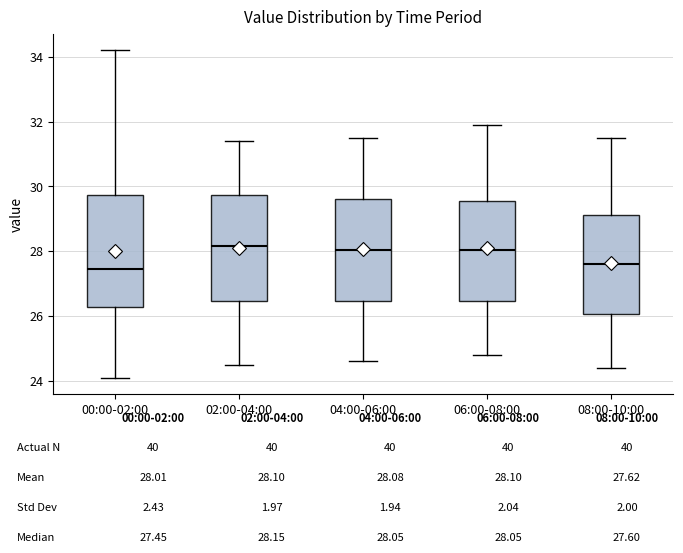

Where does the upper whisker of the box for 04:00-06:00 end on the y-axis? The values are not printed on the chart, so give them approximately, as read against the axis.

31.6